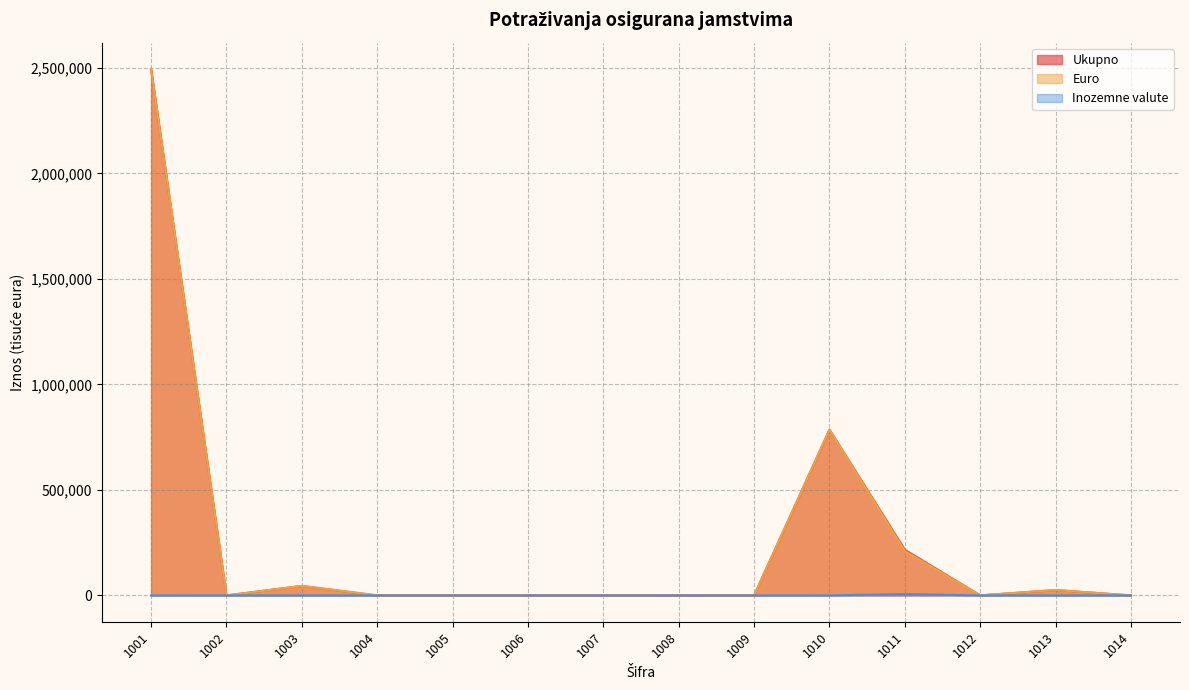

Which series has the widest spread of values?

Ukupno